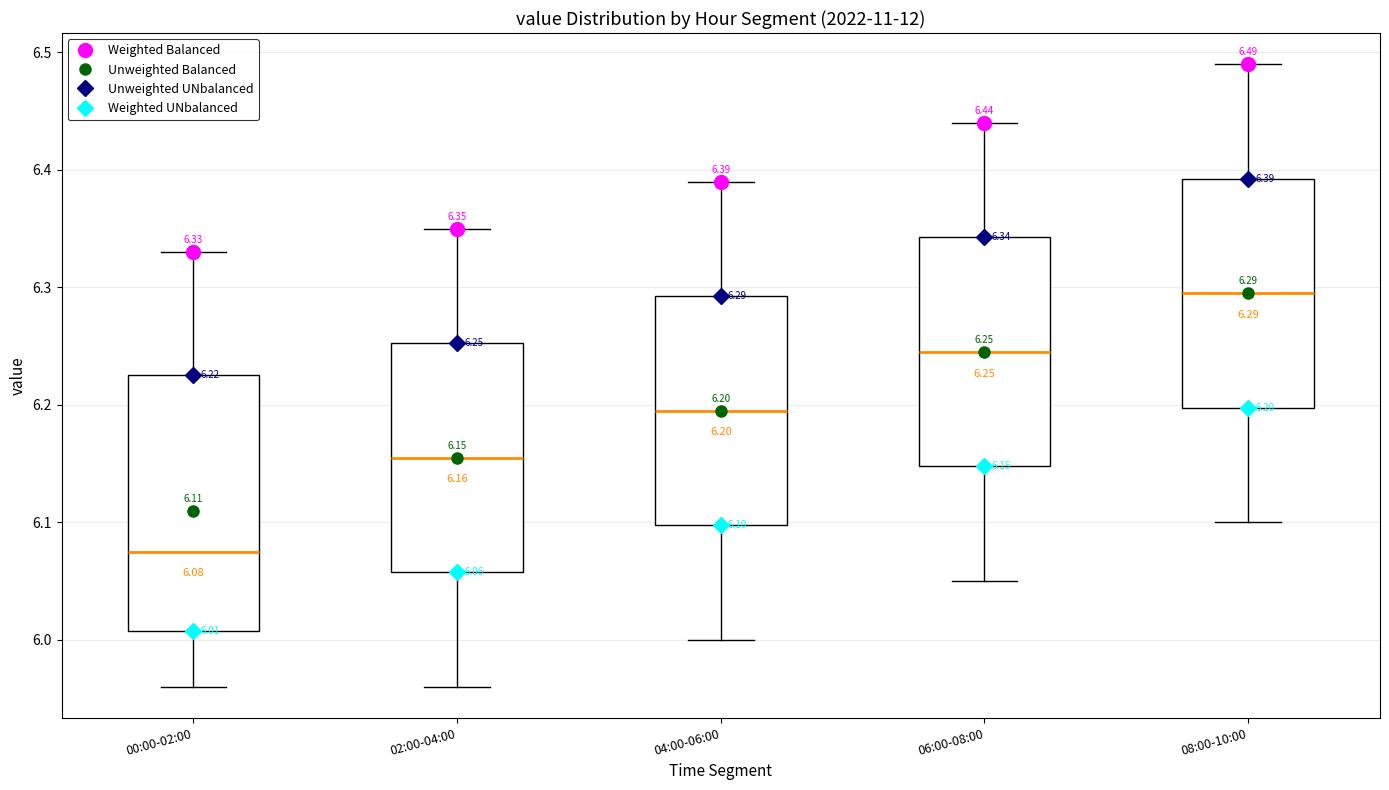

Comparing the boxes themselves (not the whiskers), which one is the tallest?

00:00-02:00